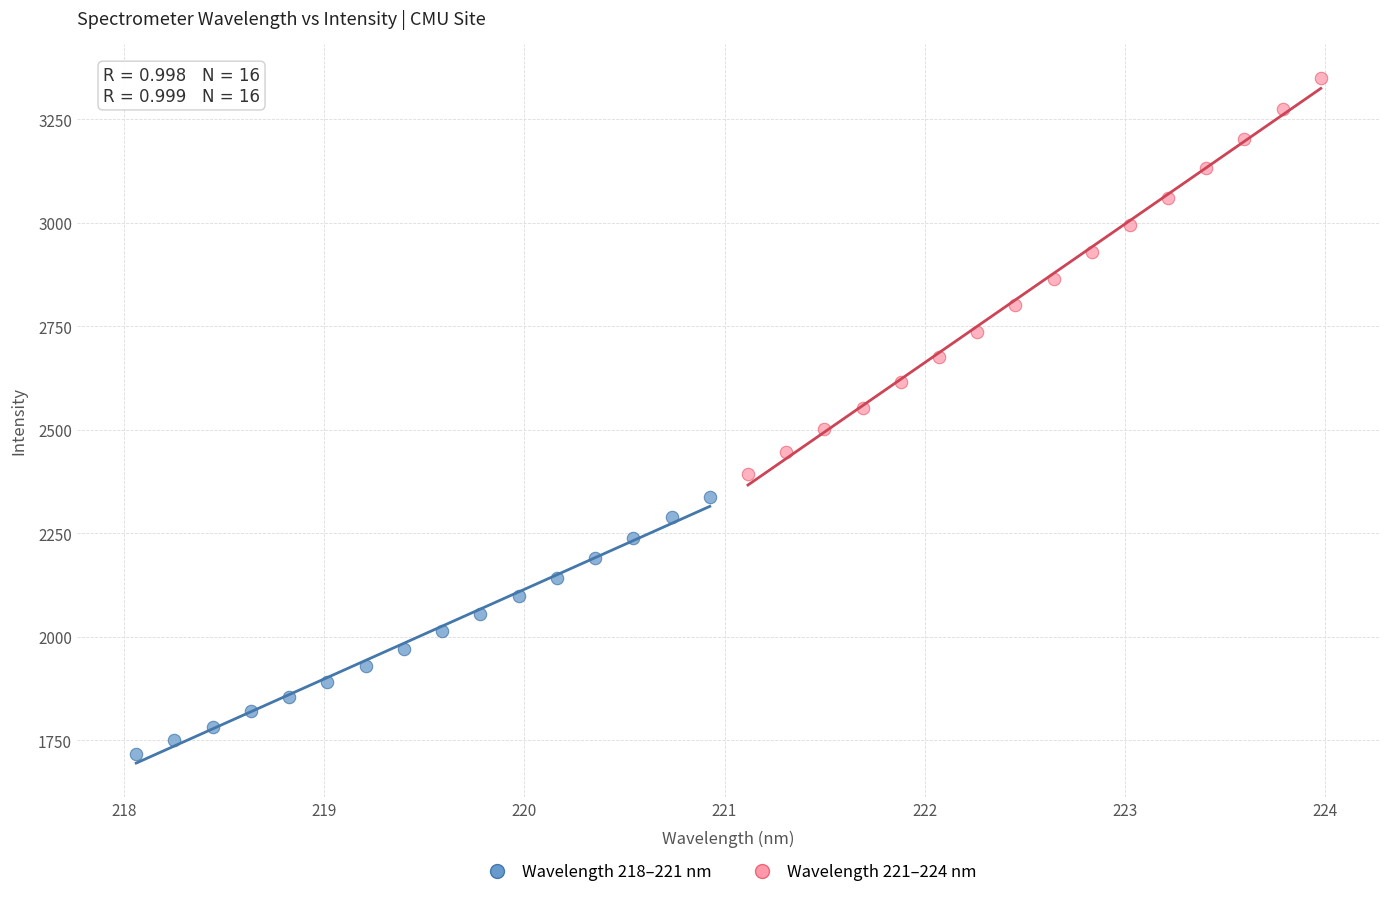

Which series contains the lowest Y value?

Wavelength 218–221 nm